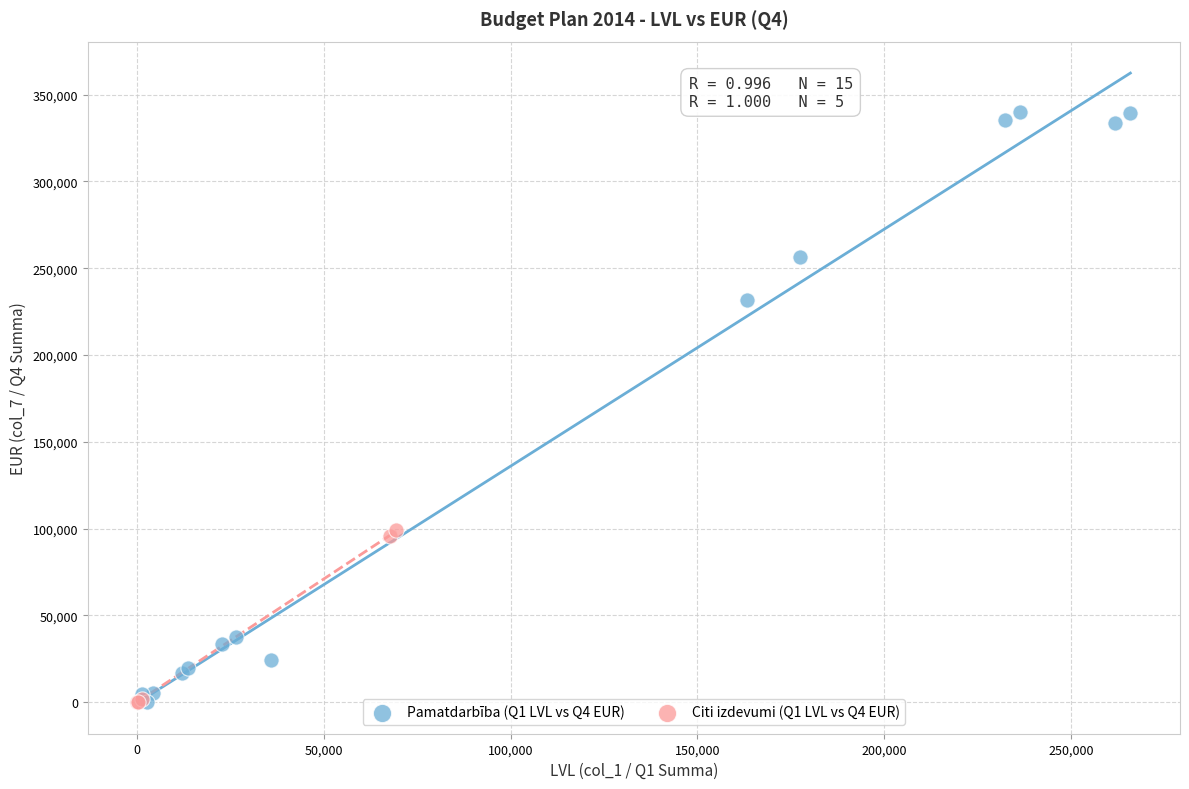

Which series has the largest Y range (max minus min)?

Pamatdarbība (Q1 LVL vs Q4 EUR)